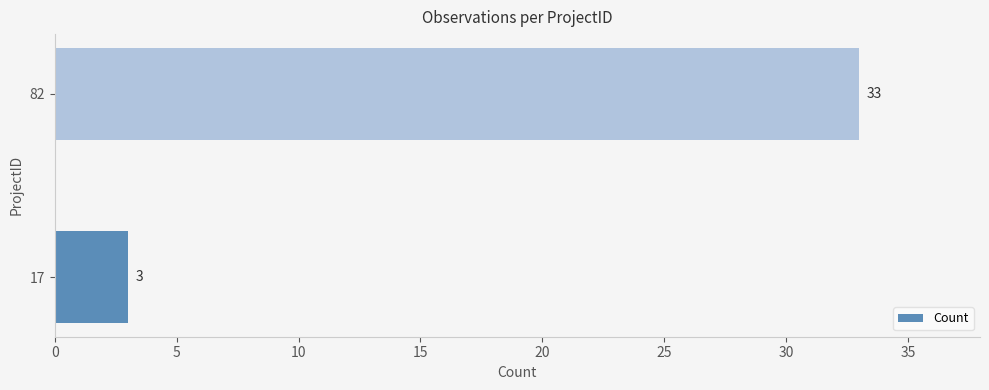

Rank the categories by value from highest to lowest.

82, 17